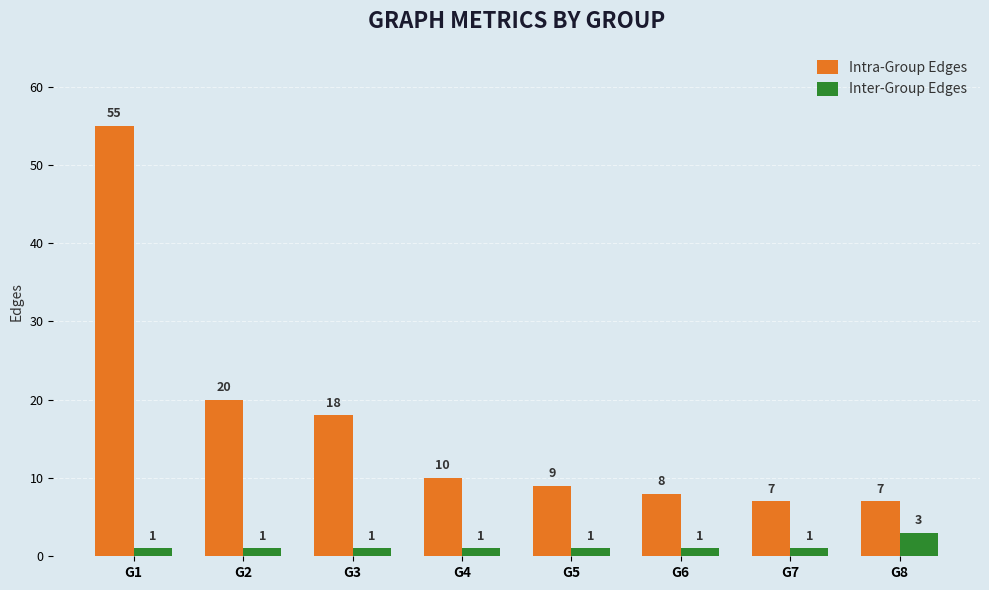

What is the difference between the highest and lowest values at G8?

4